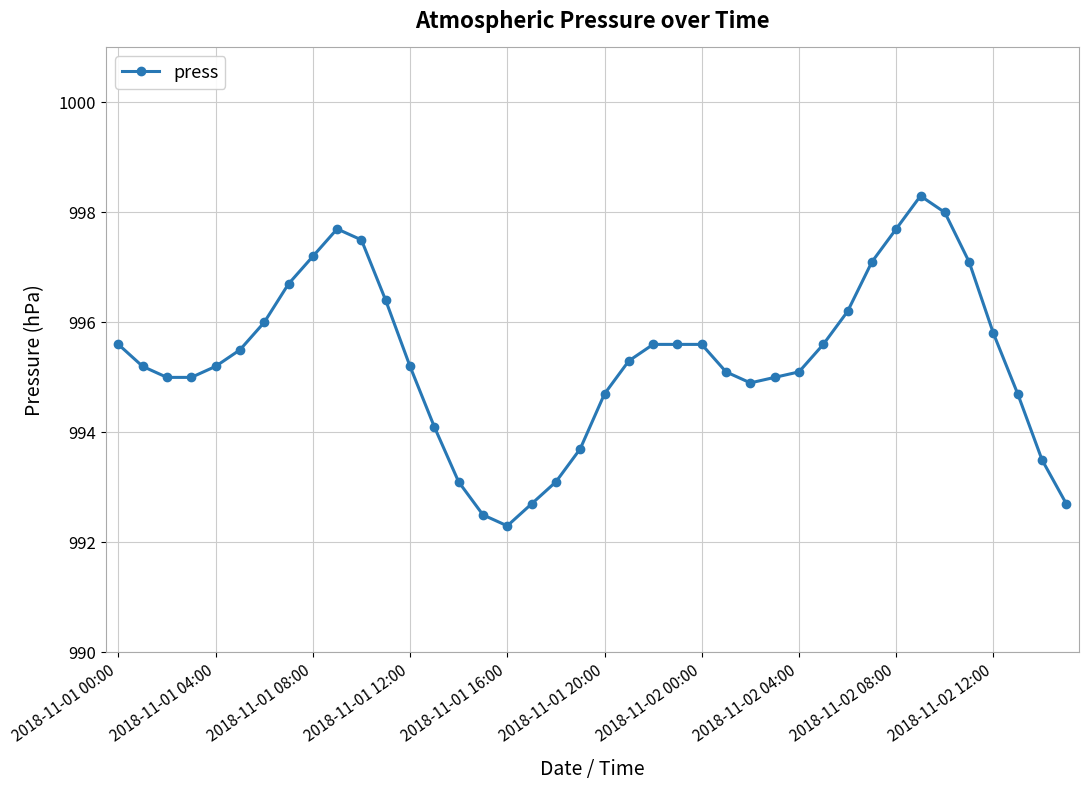

What is the sum of all values?

39813.3